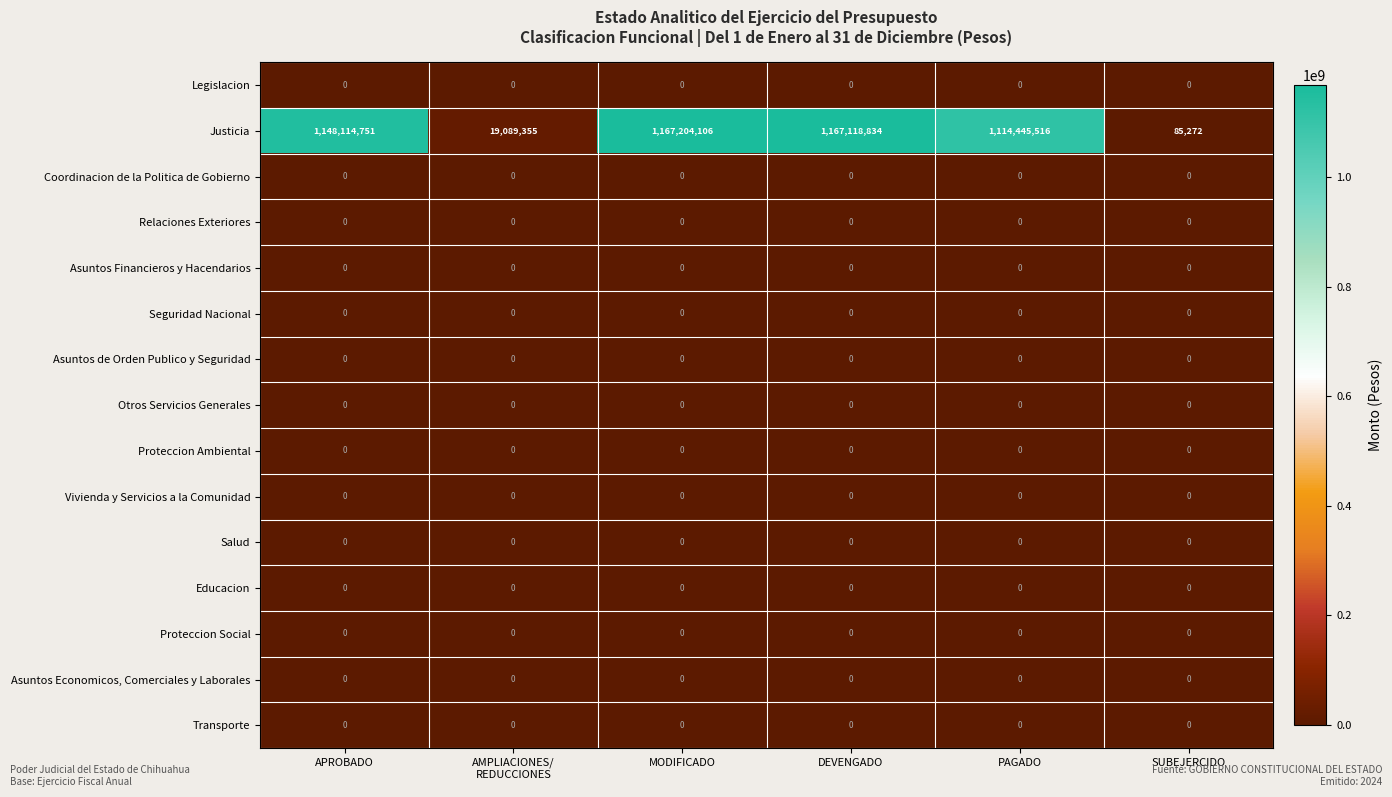

At which category is the sum across all series the highest?

MODIFICADO